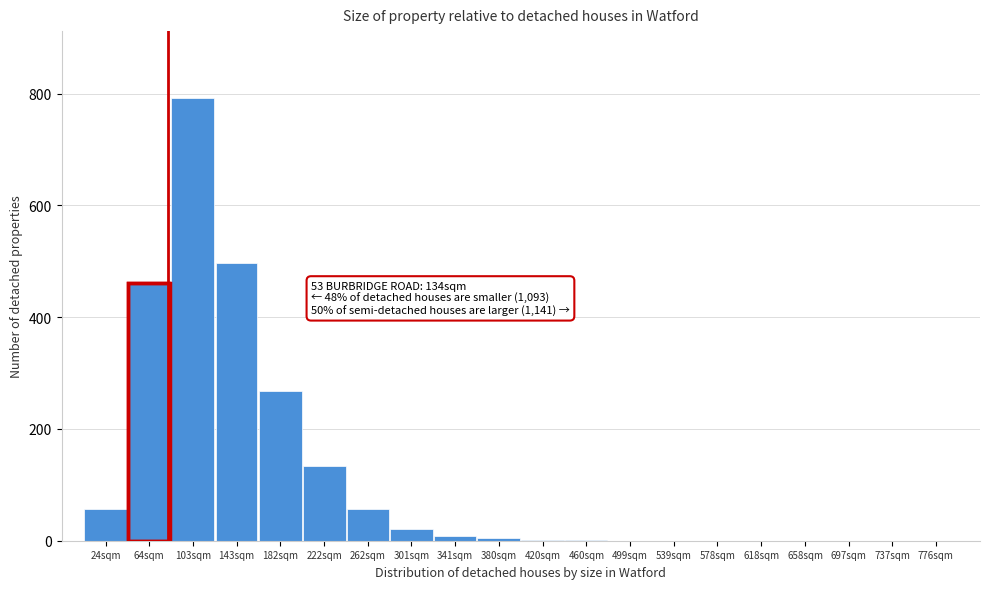

True or false: the data shows 2 at 420sqm.

True